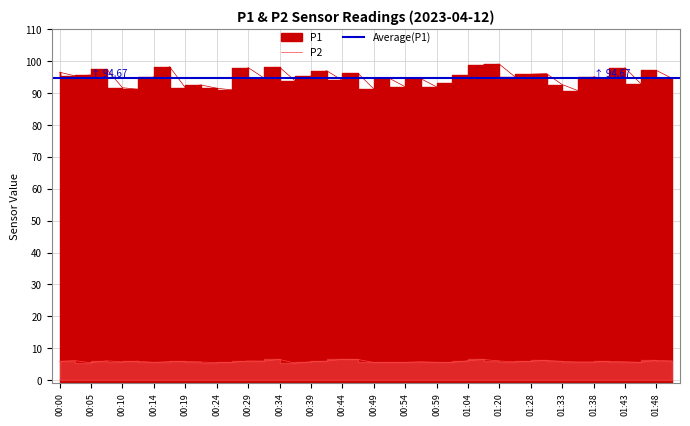

True or false: P2 and P1 intersect in this chart.

False